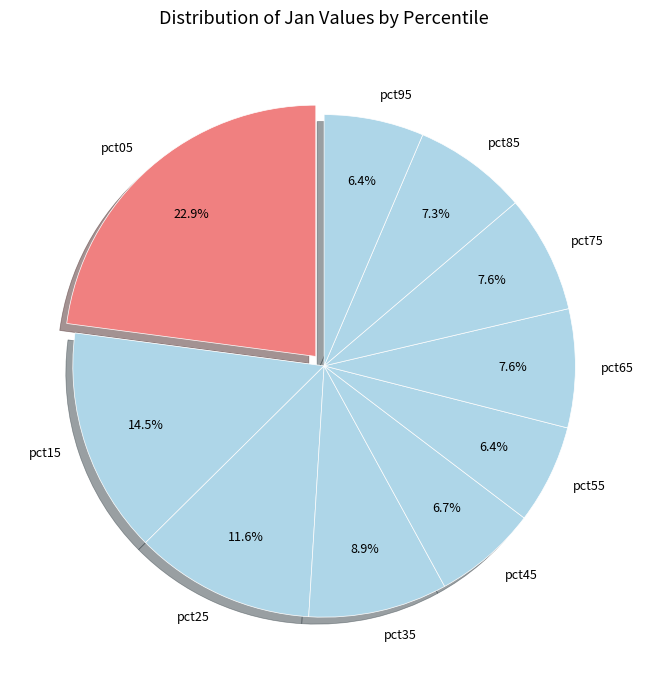

What percentage do pct75 and pct45 together represent?

14.3%